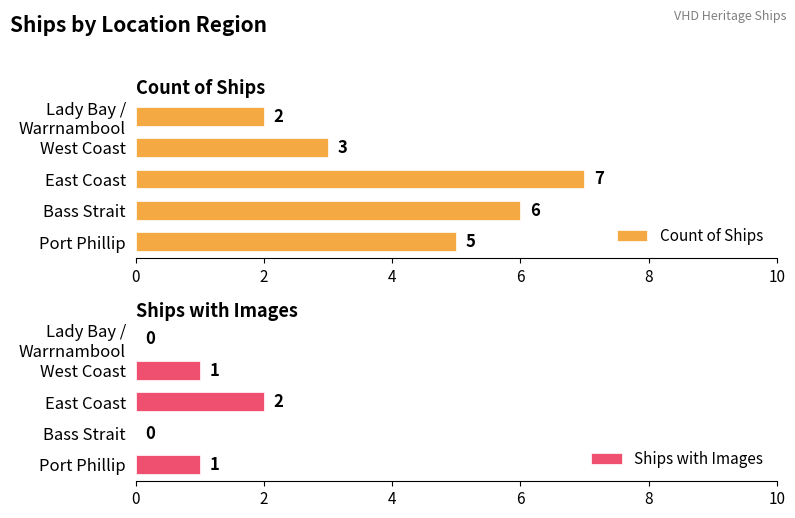

How many distinct data groups are displayed?

2